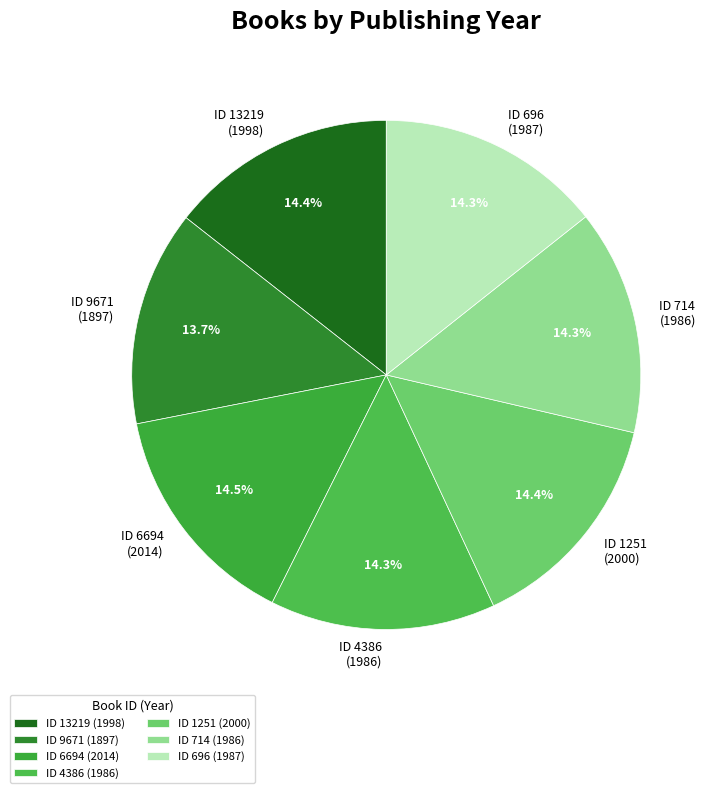

Do ID 6694 (2014) and ID 714 (1986) together represent more than half of the pie?

No